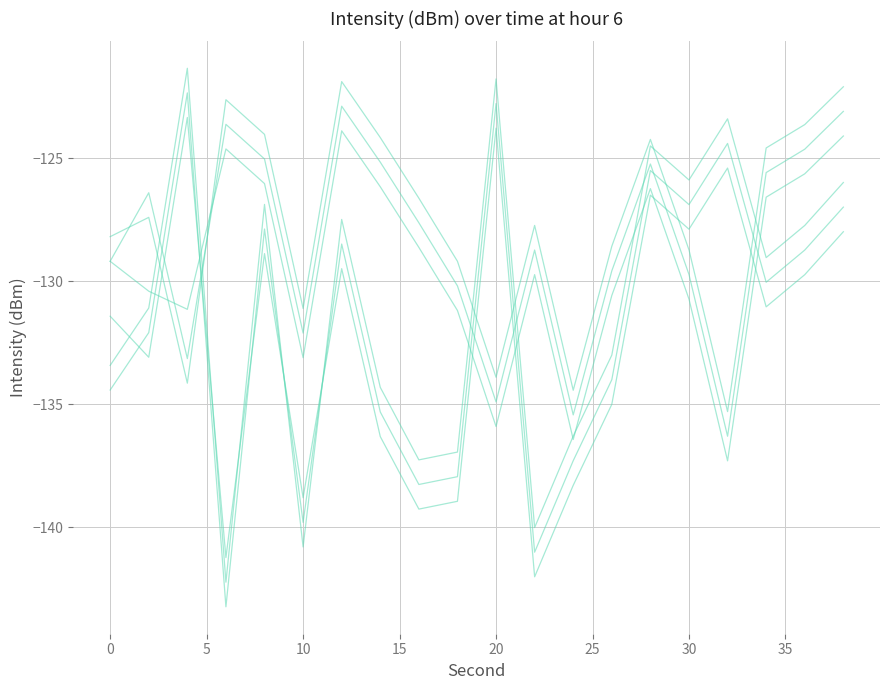

How many lines are shown in the chart?

6